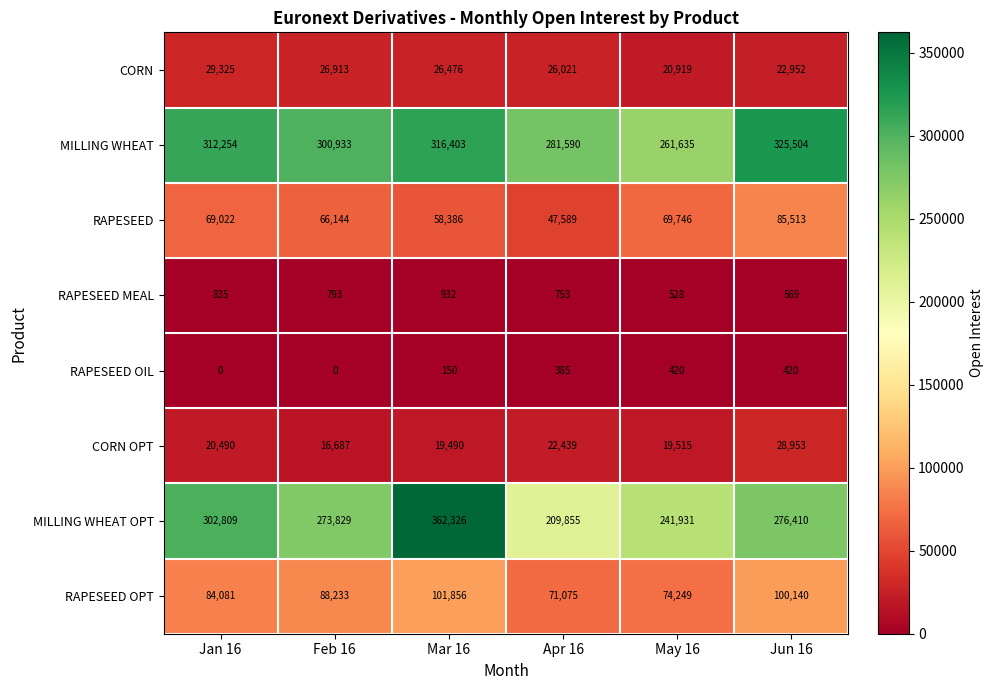

What is the total value across all series at Mar 16?

886019